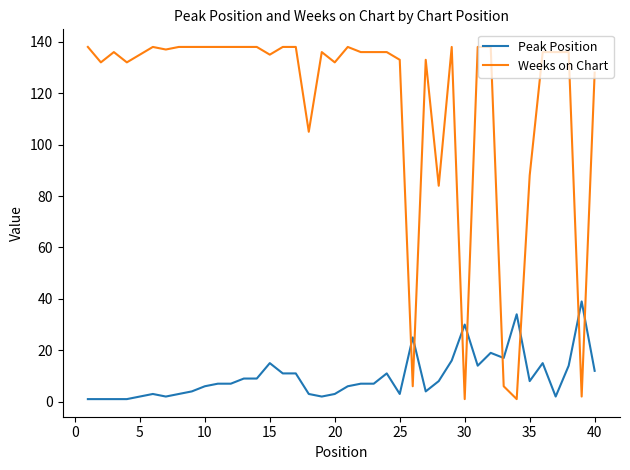

List the series in order of their overall mean, highest first.

Weeks on Chart, Peak Position